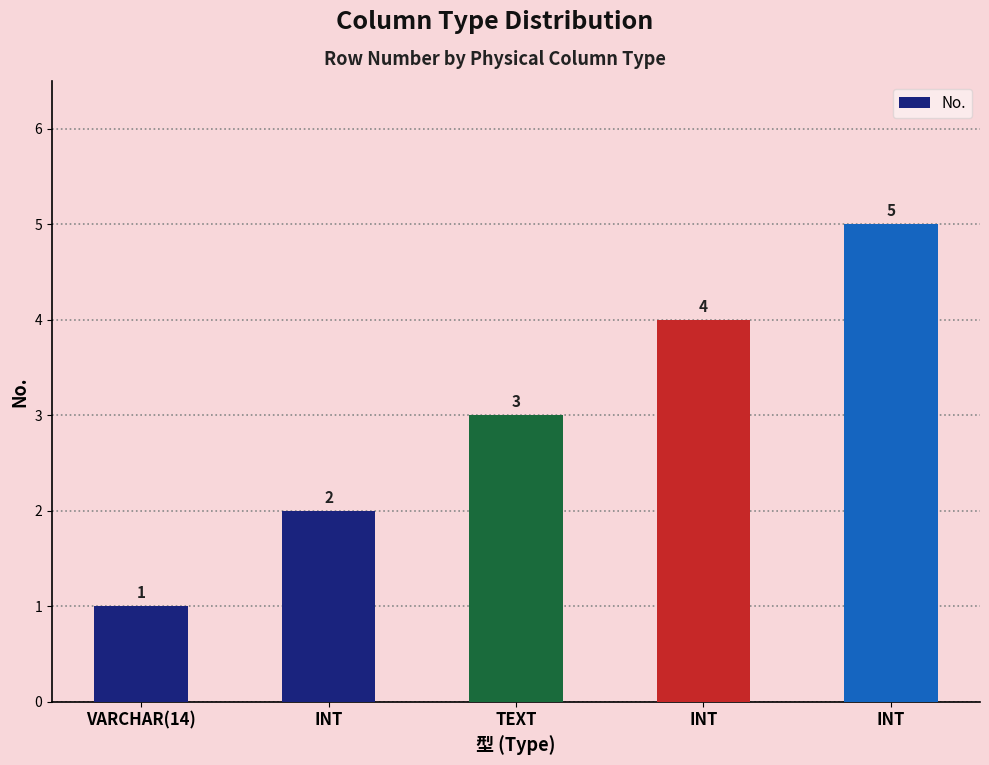

What is the value of the 5th bar from the left?

2